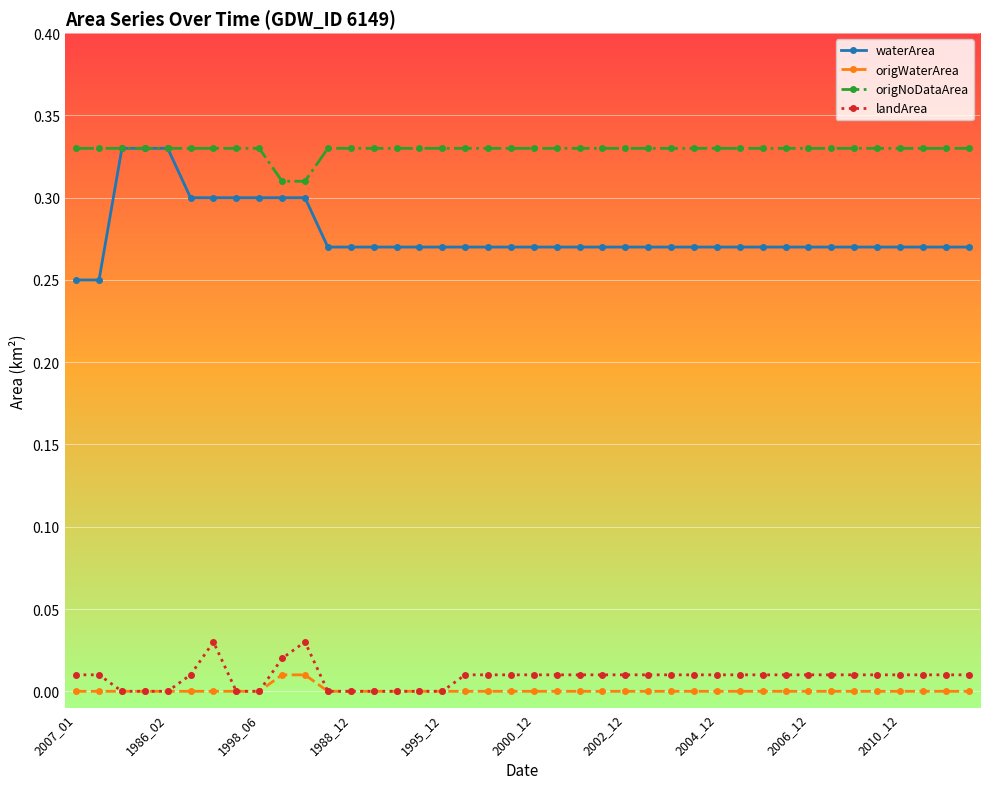

True or false: origWaterArea and waterArea cross at least once.

False